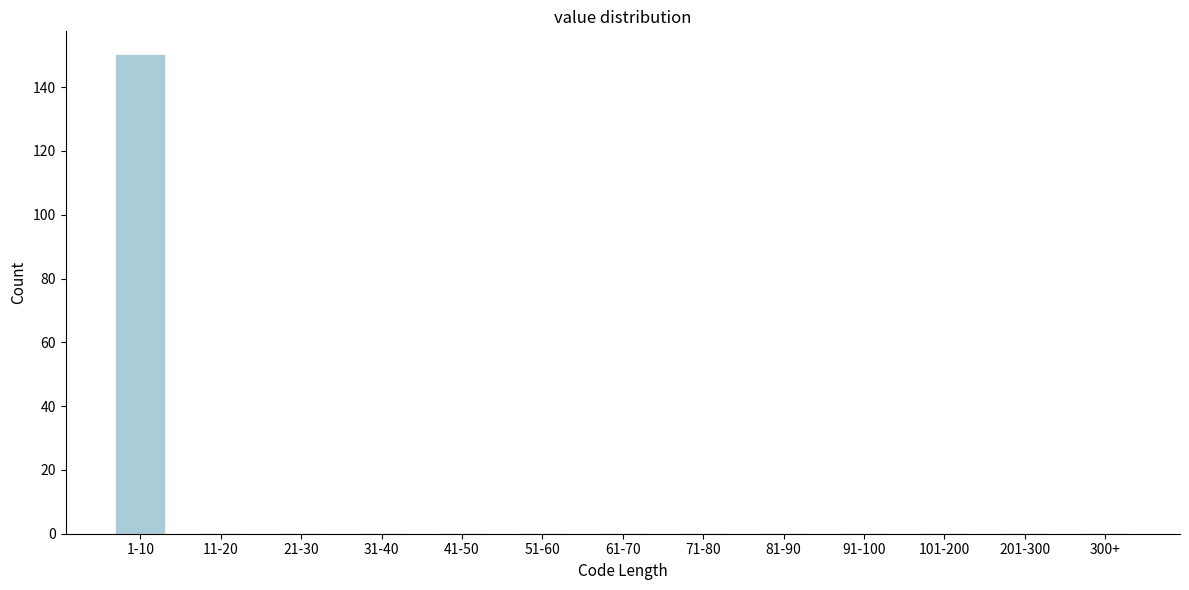

Reading left to right, list all the values displayed in this chart.

1-10=150	11-20=0	21-30=0	31-40=0	41-50=0	51-60=0	61-70=0	71-80=0	81-90=0	91-100=0	101-200=0	201-300=0	300+=0